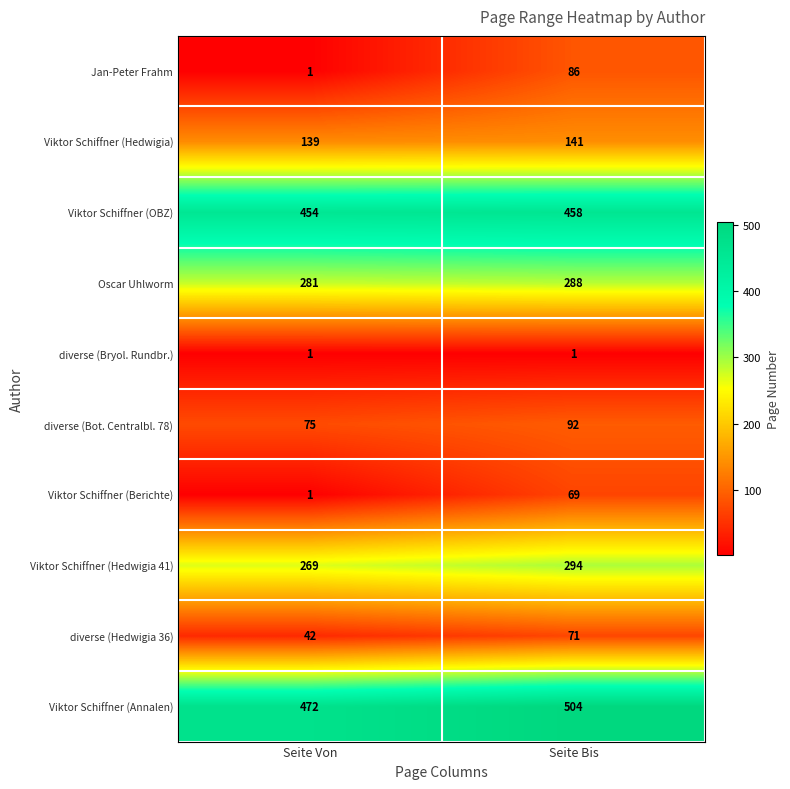

The value of diverse (Bryol. Rundbr.) at Seite Von is 1. True or false?

True